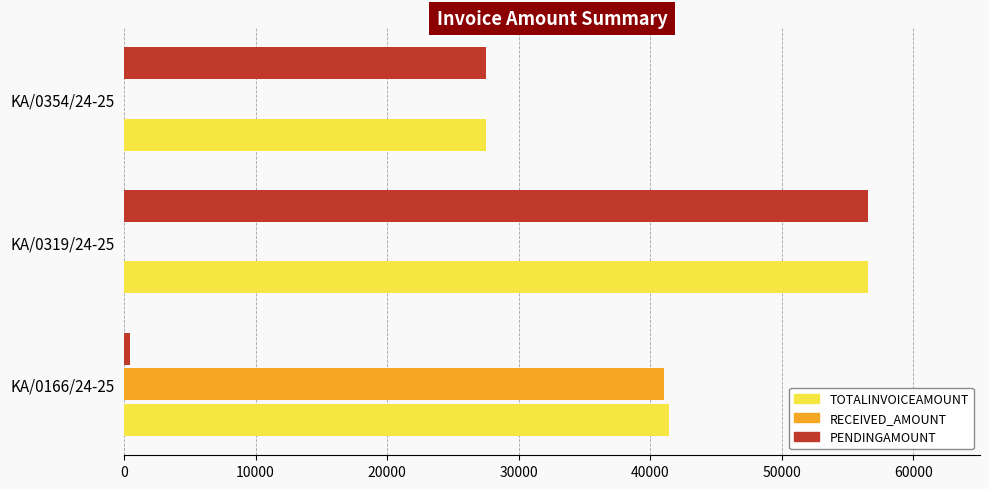

The value of TOTALINVOICEAMOUNT at KA/0166/24-25 is 72792. True or false?

False